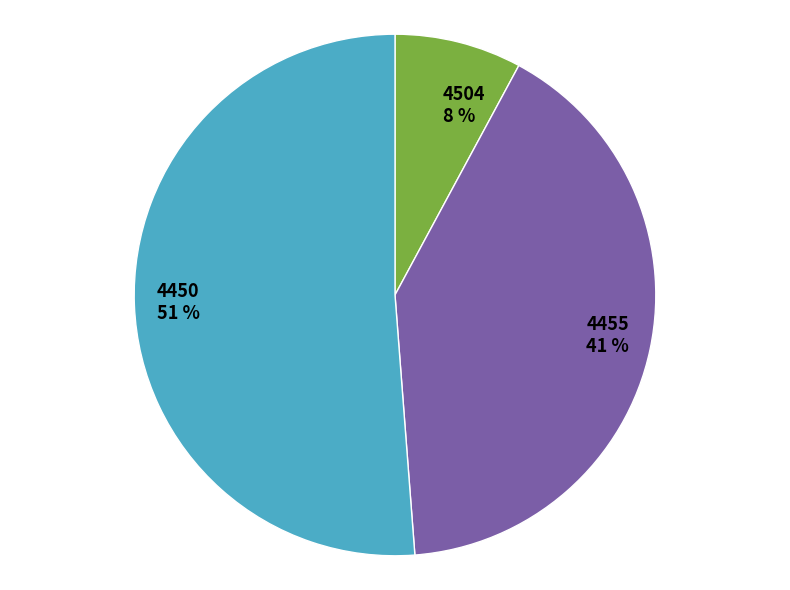

Rank the categories by value from lowest to highest.

4504, 4455, 4450